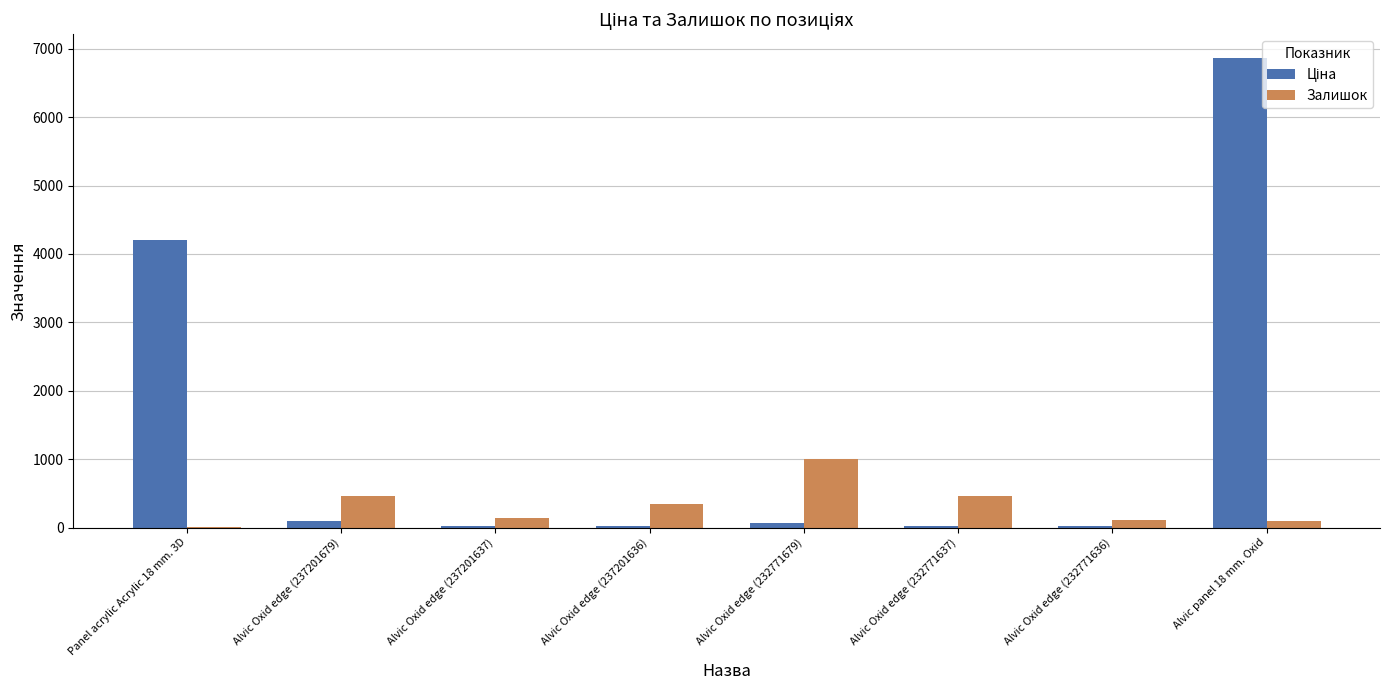

How many groups of bars are there?

8